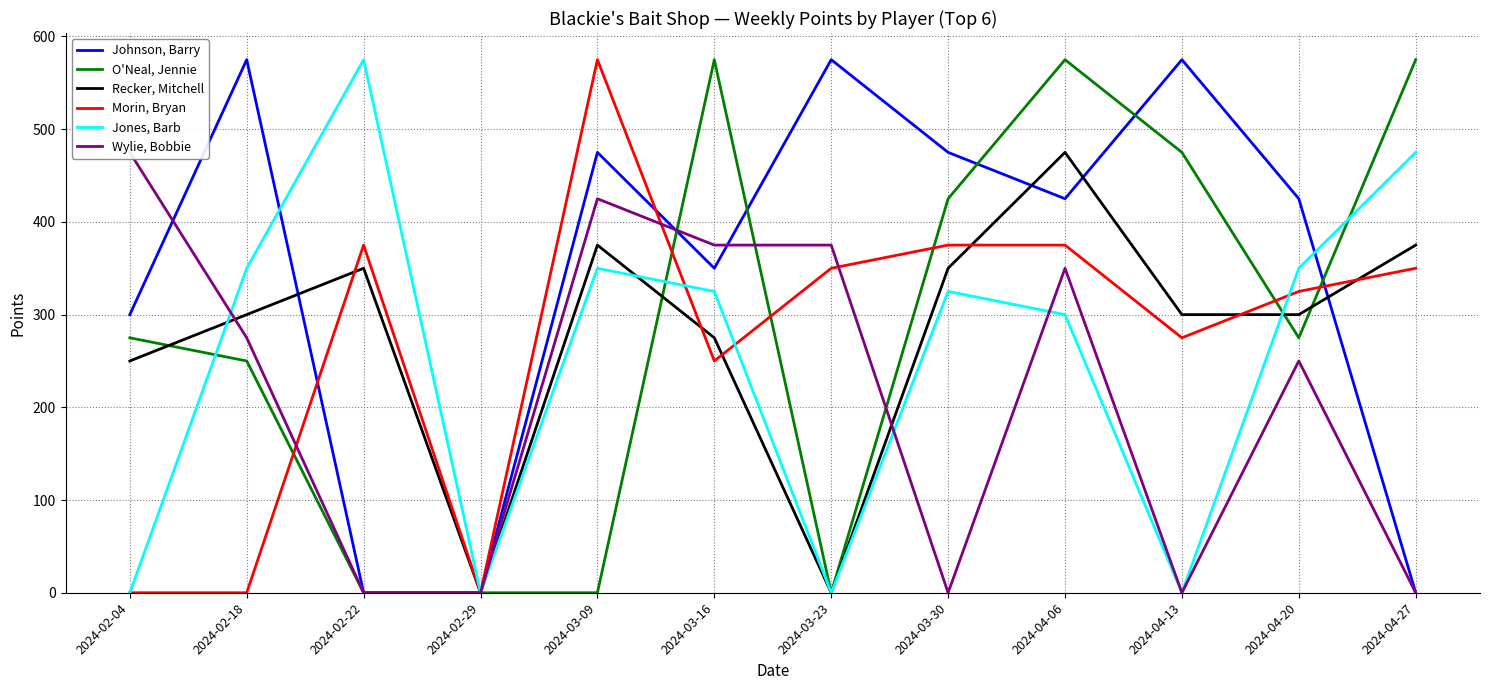

Which series has the largest total across all categories?

Johnson, Barry